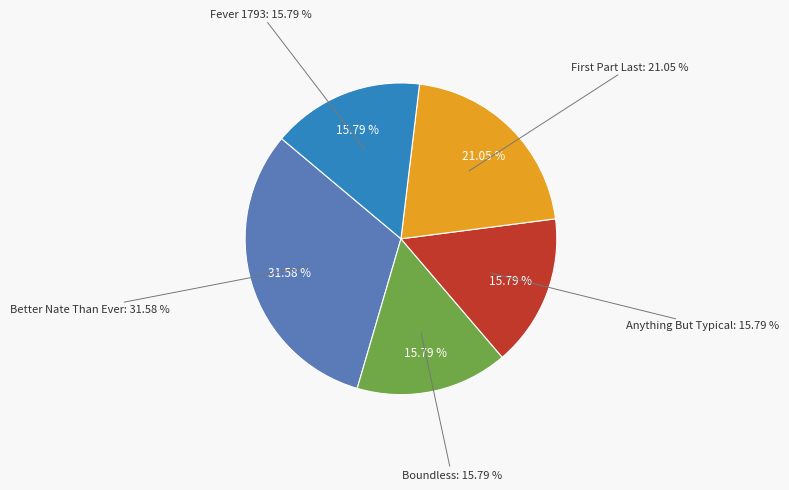

What is the largest slice in the pie chart?

Better Nate Than Ever